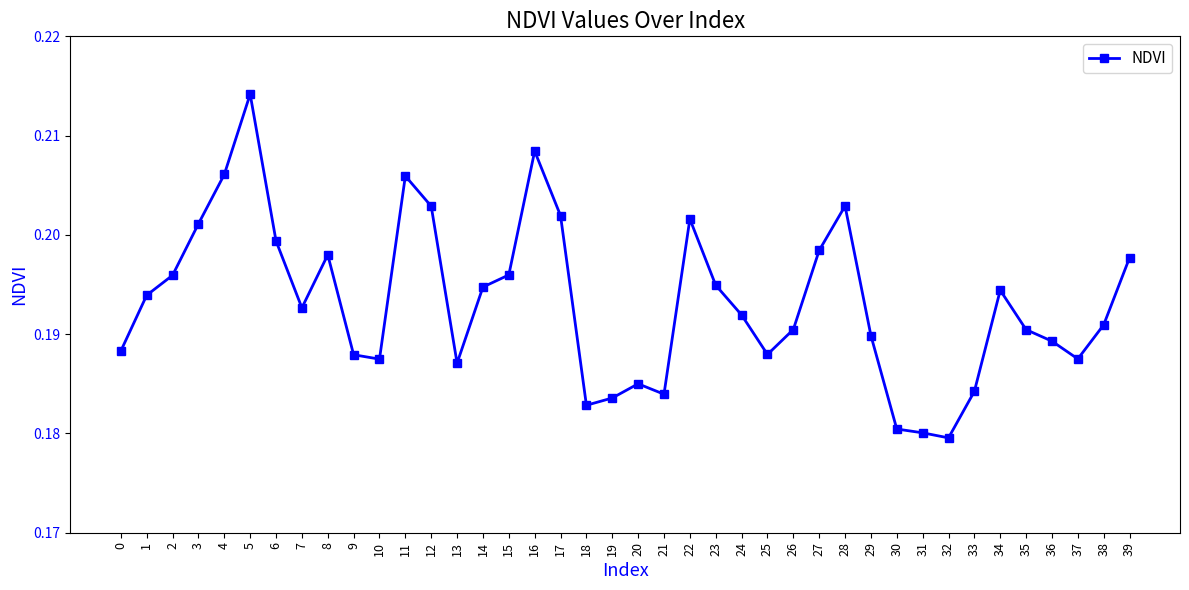

Which category has the highest value across all series?

5